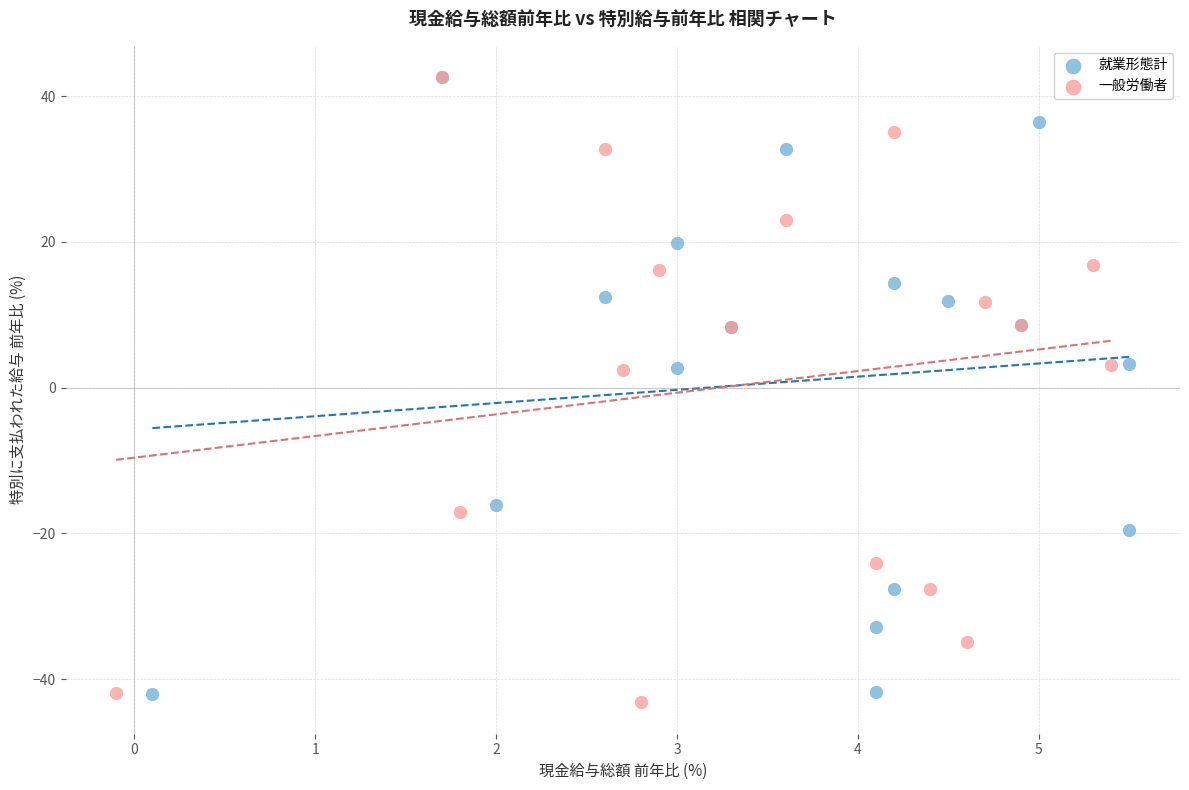

What are all the series names shown in the legend?

就業形態計, 一般労働者